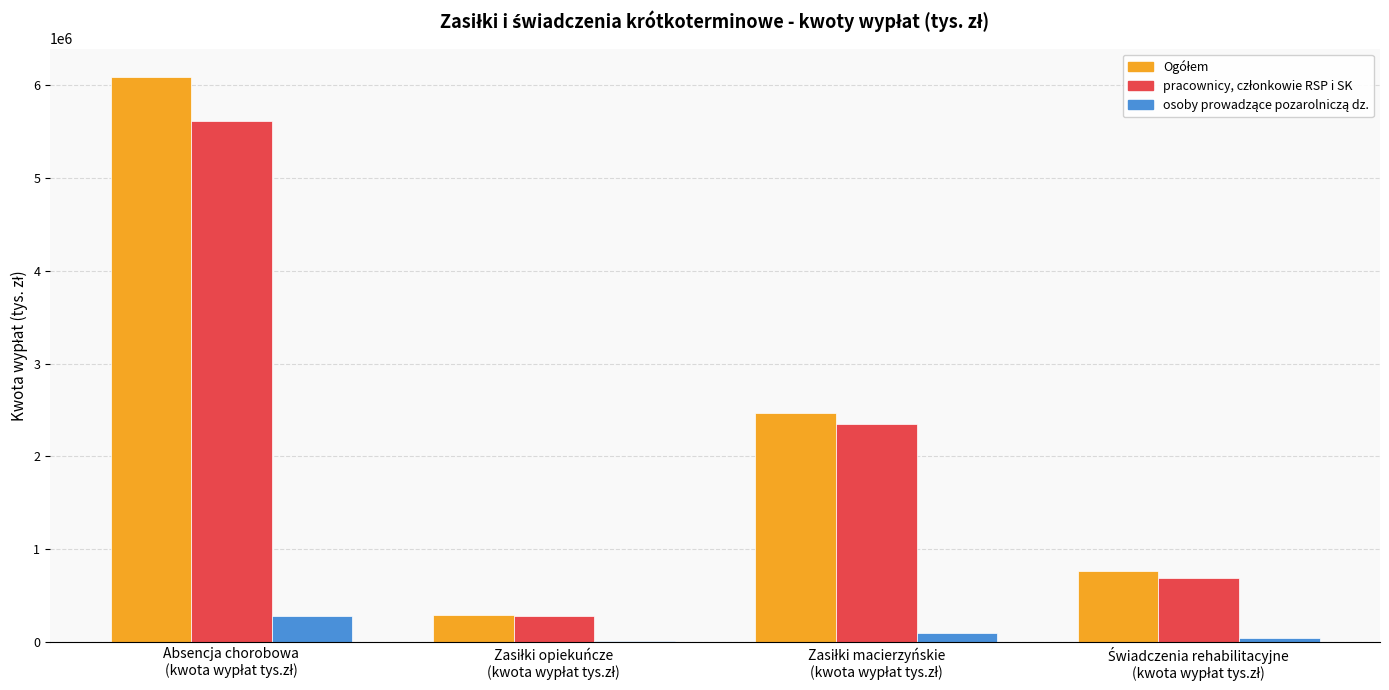

Reading left to right, transcribe all the data shown in this chart.

Ogółem: 6088518.5	296284.2	2472480.6	763589.0
pracownicy, członkowie RSP i SK: 5611965.4	281227.9	2345329.2	695637.3
osoby prowadzące pozarolniczą dz.: 280869.0	10105.9	94097.0	45672.4